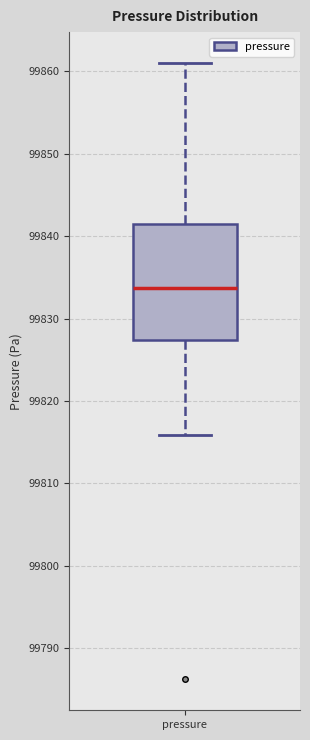

Where does the median line of the box for pressure sit on the y-axis? The values are not printed on the chart, so give them approximately, as read against the axis.

99834